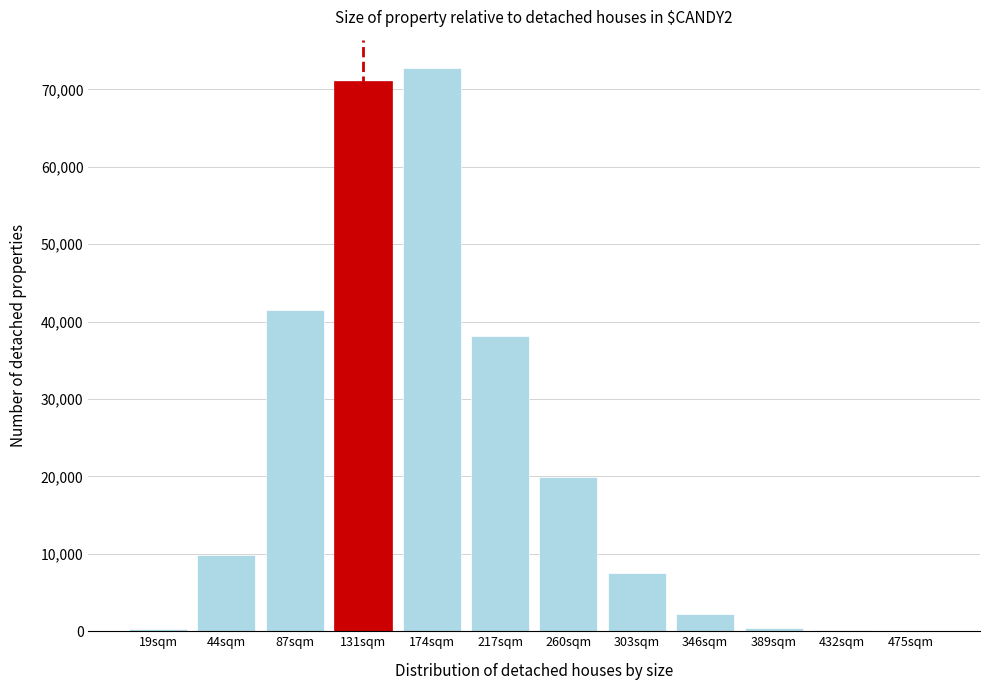

Which label corresponds to the largest value in the chart?

174sqm